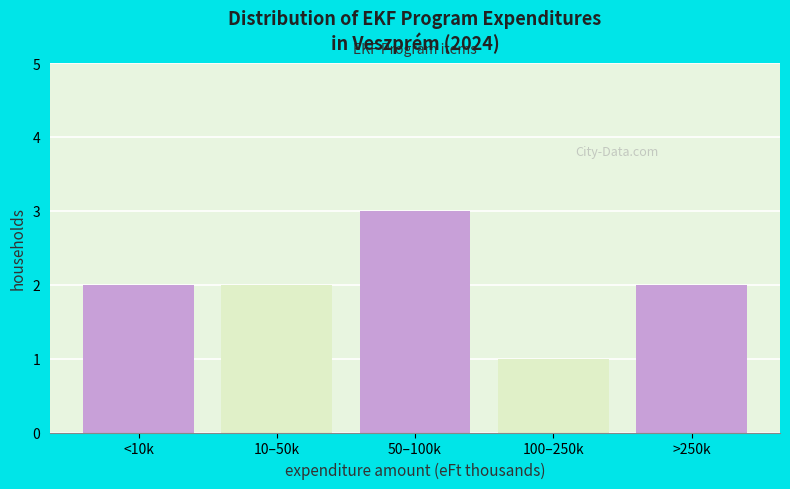

Reading left to right, what are all the values shown in this chart?

2	2	3	1	2